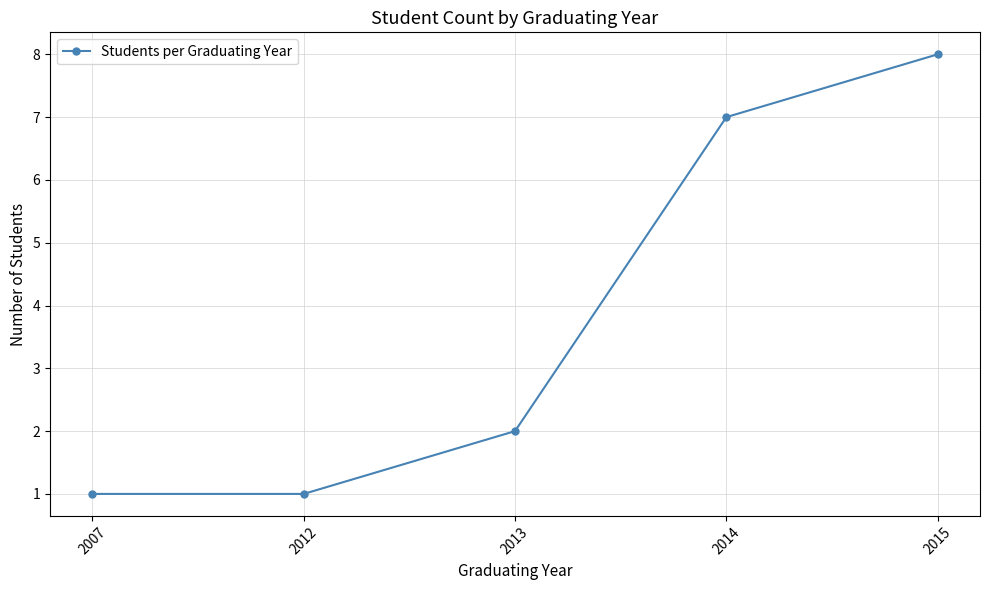

What value does the data have at 2012?

1